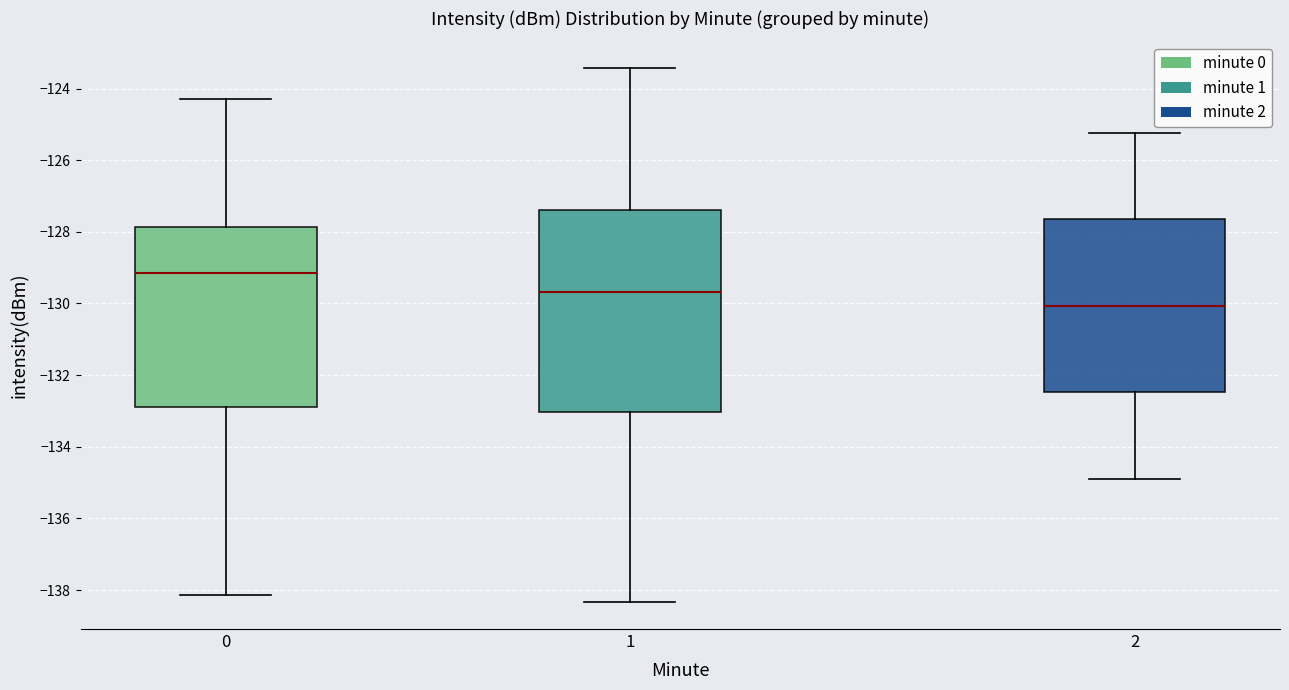

Which box has the lowest median line?

2